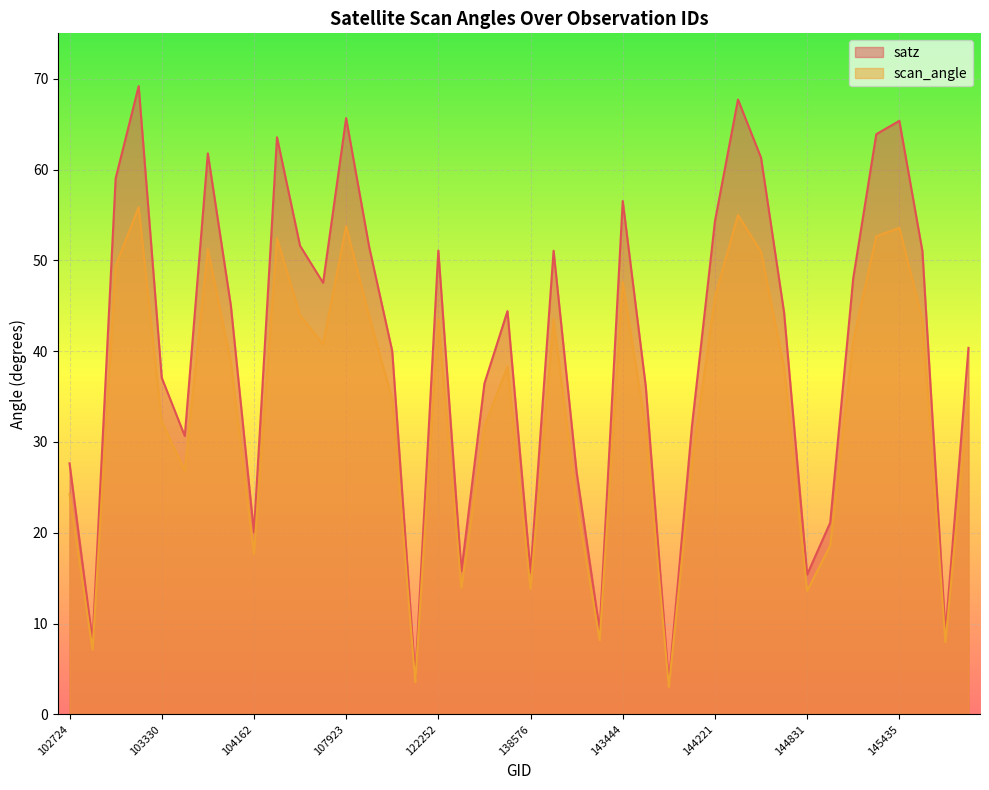

The value of scan_angle at 145421 is 27.2. True or false?

False